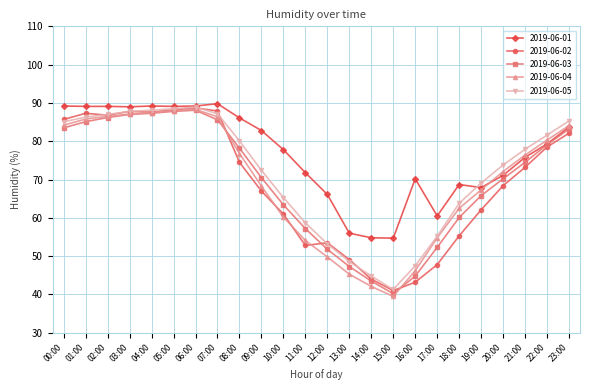

True or false: 2019-06-01 has more than 0 interior local peaks.

True